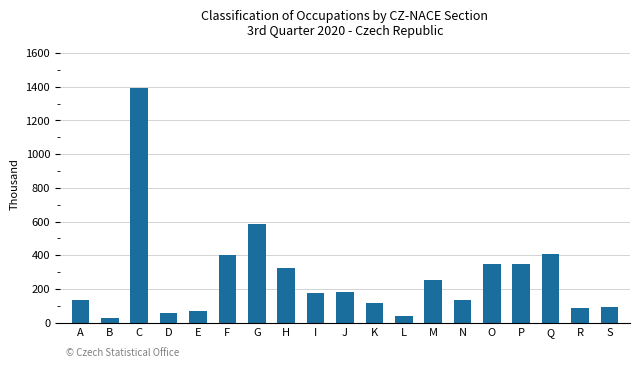

Which category has the highest value across all series?

C